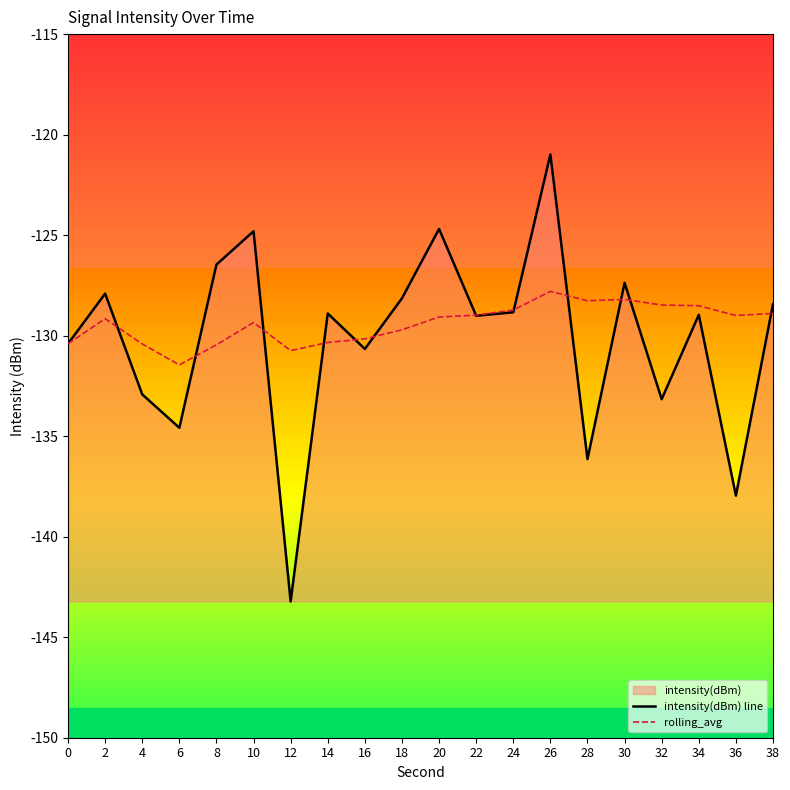

How many values in the intensity(dBm) line series exceed -128?

6